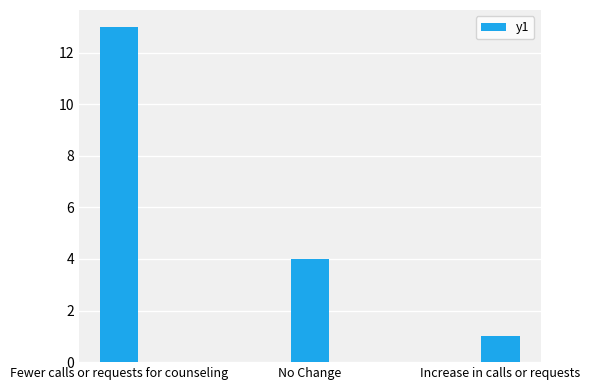

What is the difference between the values at No Change and Increase in calls or requests?

3